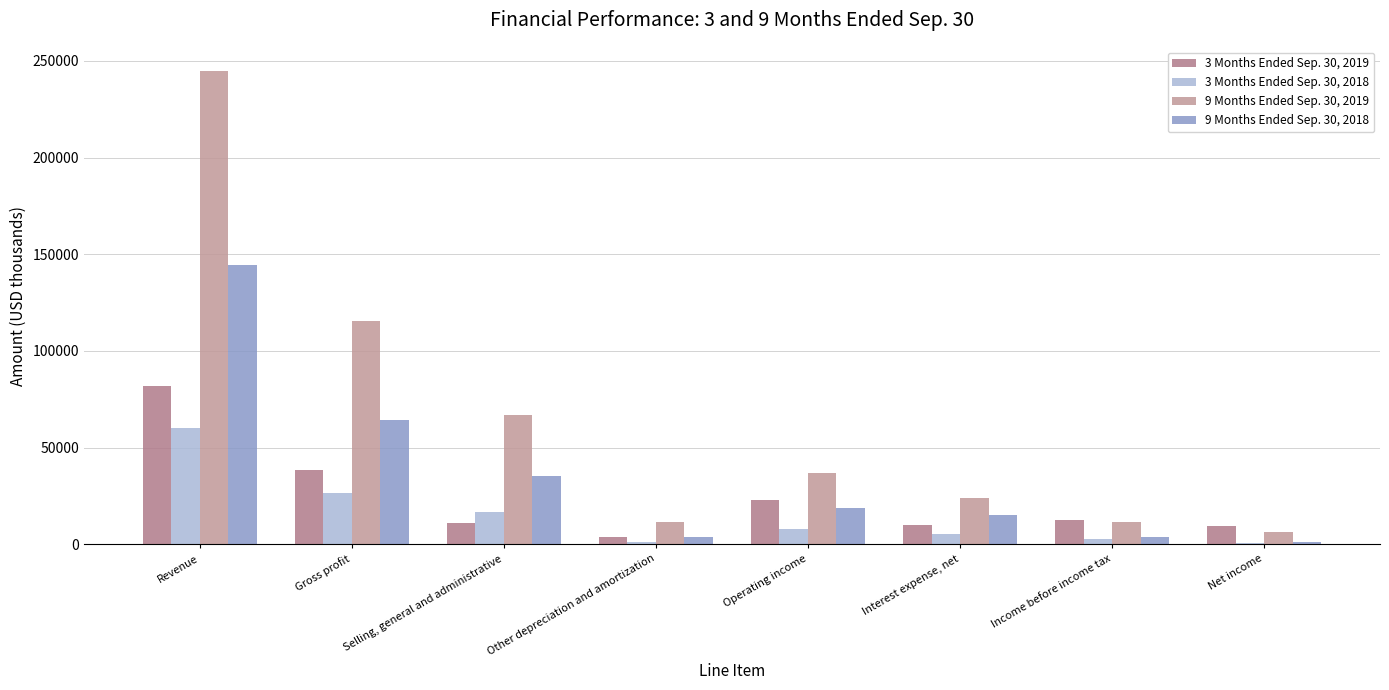

What position from the right is Operating income?

4